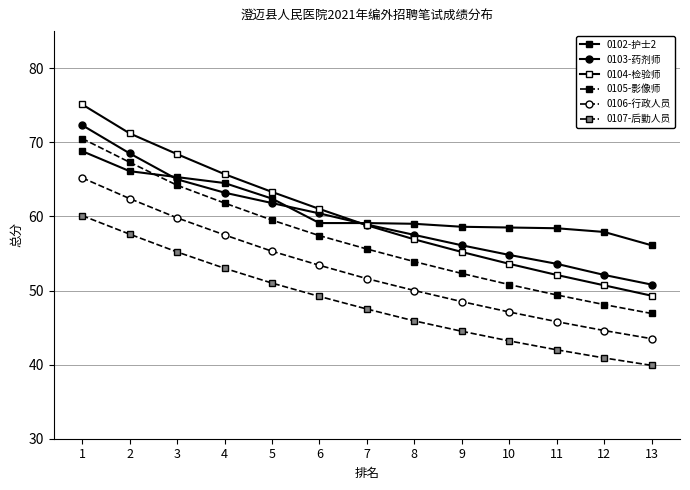

Is it true that 0102-护士2 equals 56.1 at 13?

True